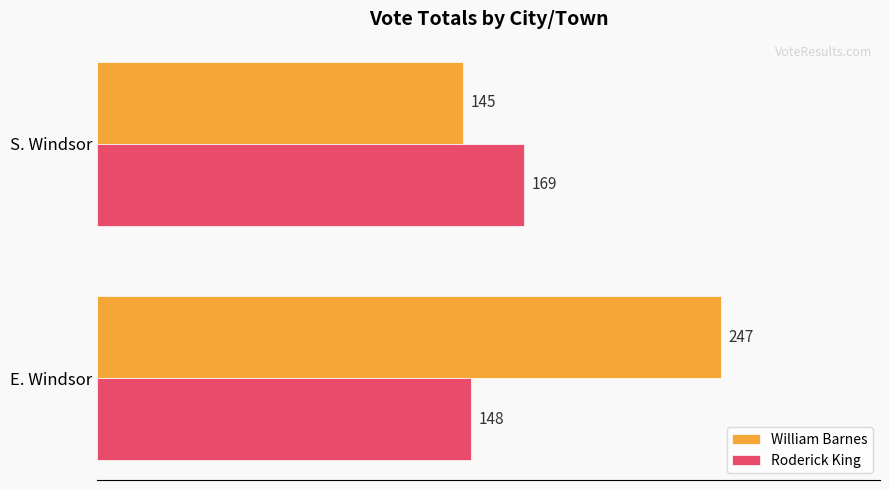

List the series in order of their overall mean, lowest first.

Roderick King, William Barnes